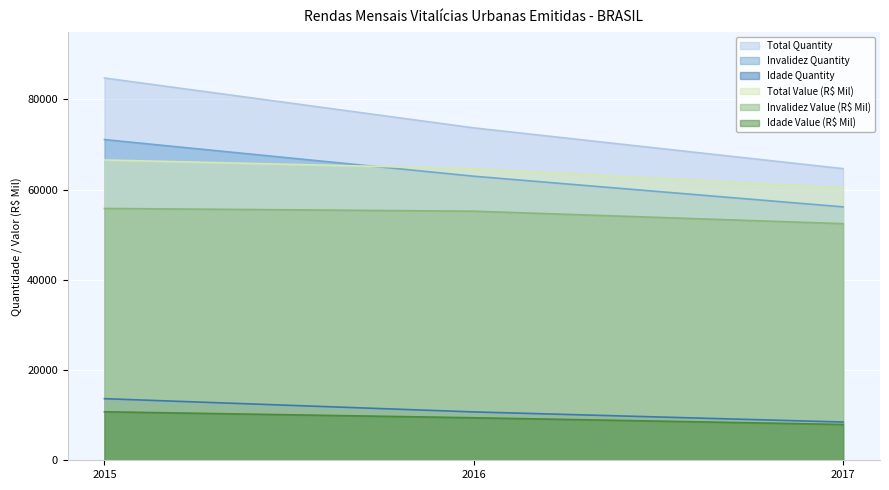

What is the total value across all series at 2015?

302670